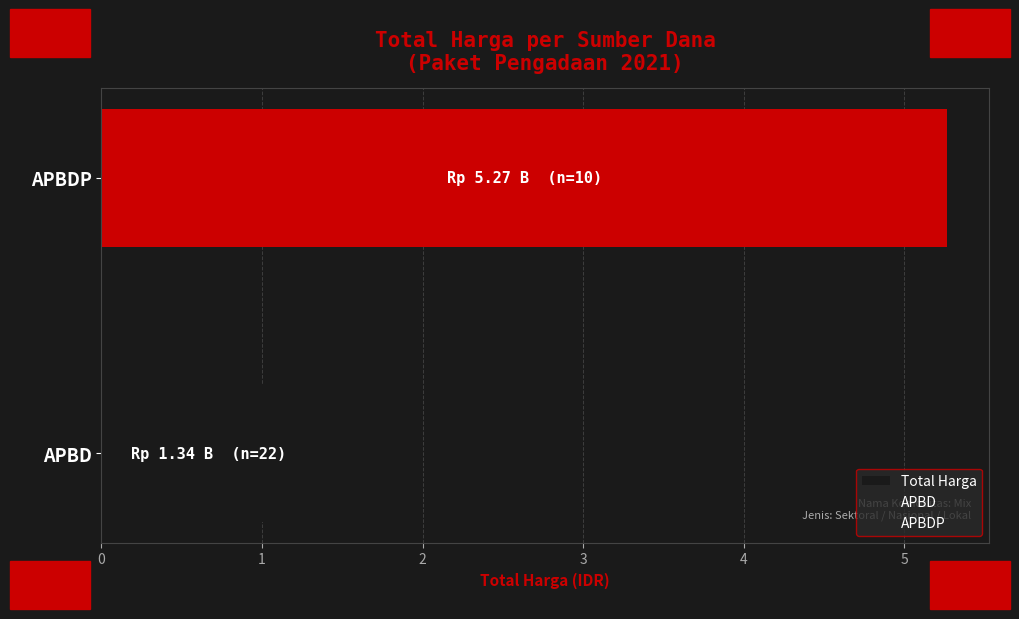

What is the average value?

3300461122